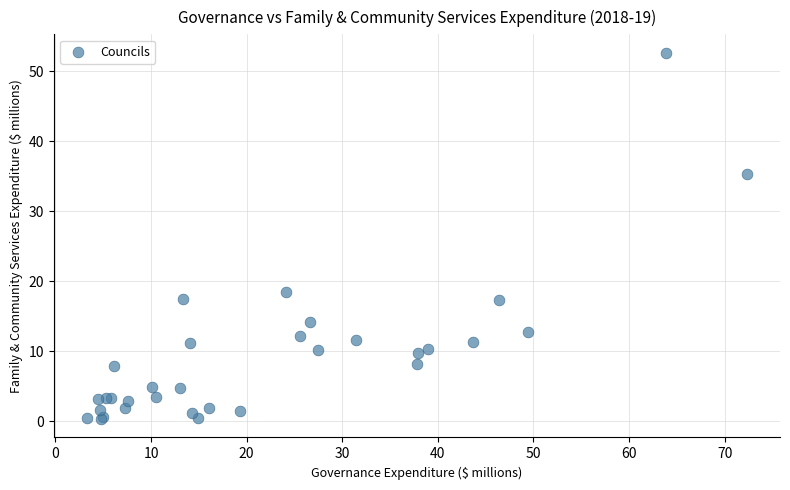

What Y value in the scatter plot is closest to 26?

18.5